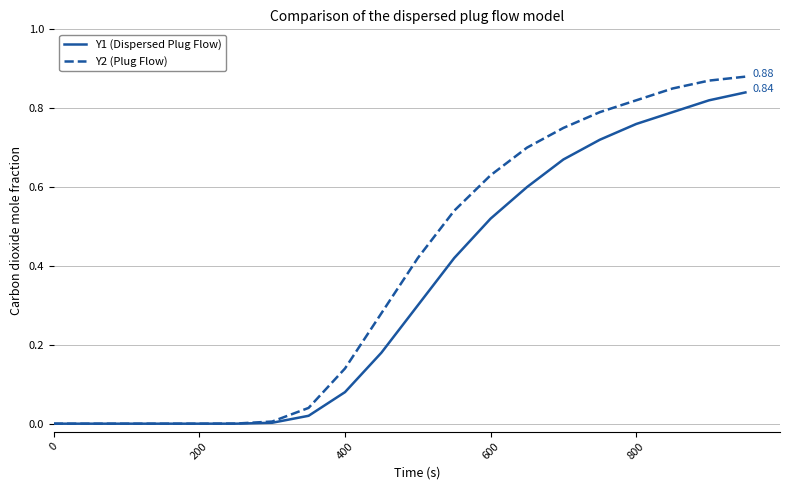

Which series has the widest spread of values?

Y2 (Plug Flow)